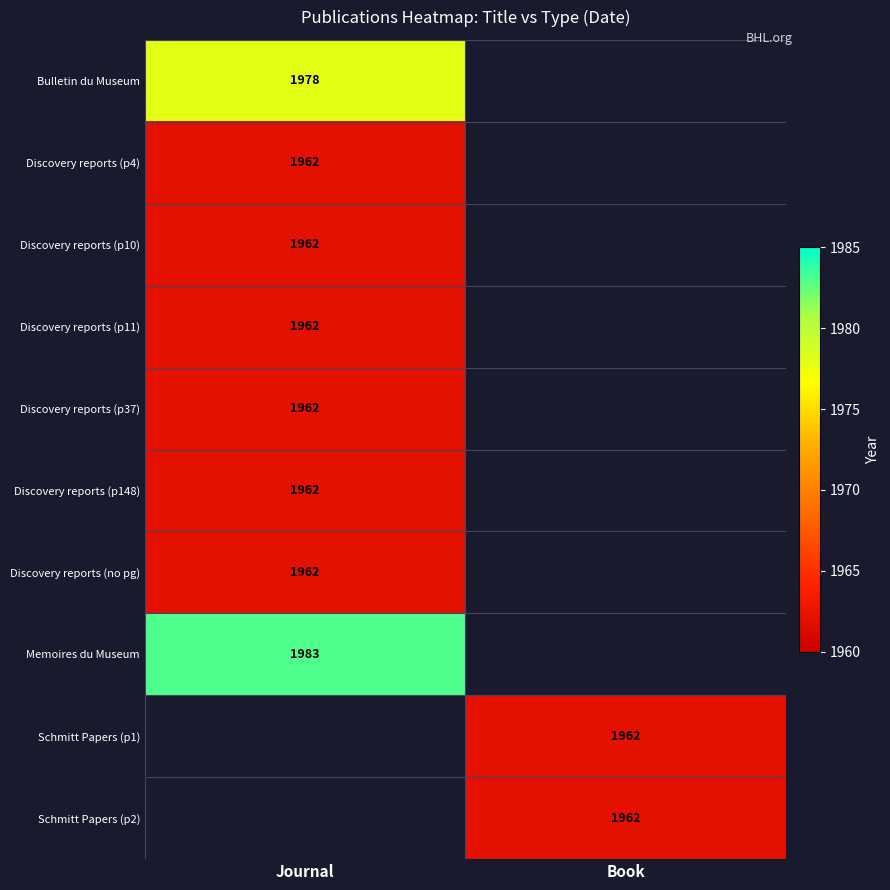

The value of Discovery reports (p148) at Journal is 1962. True or false?

True